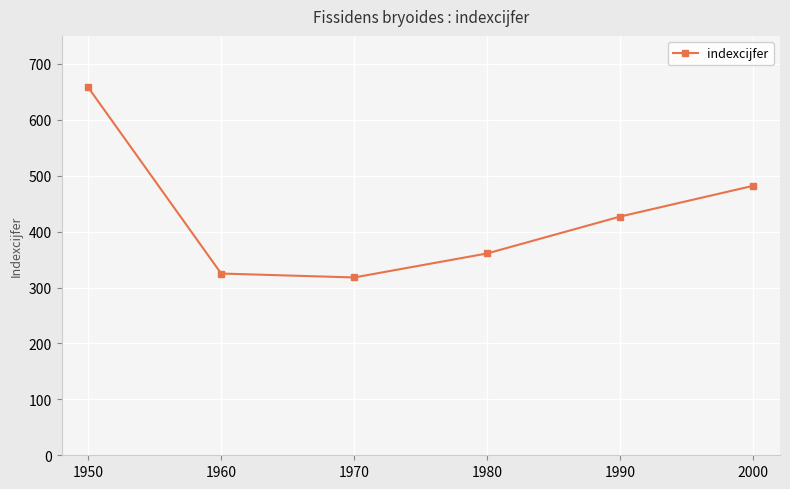

What is the change in value from 1950 to 2000?

-176